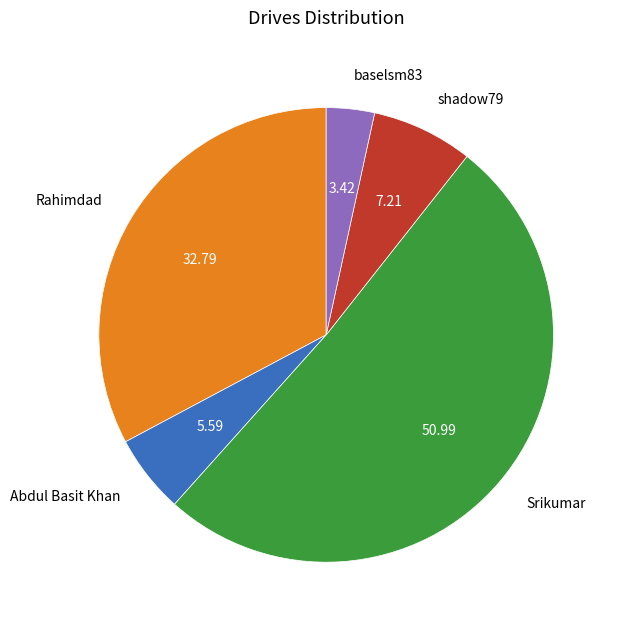

What is the largest slice in the pie chart?

Srikumar